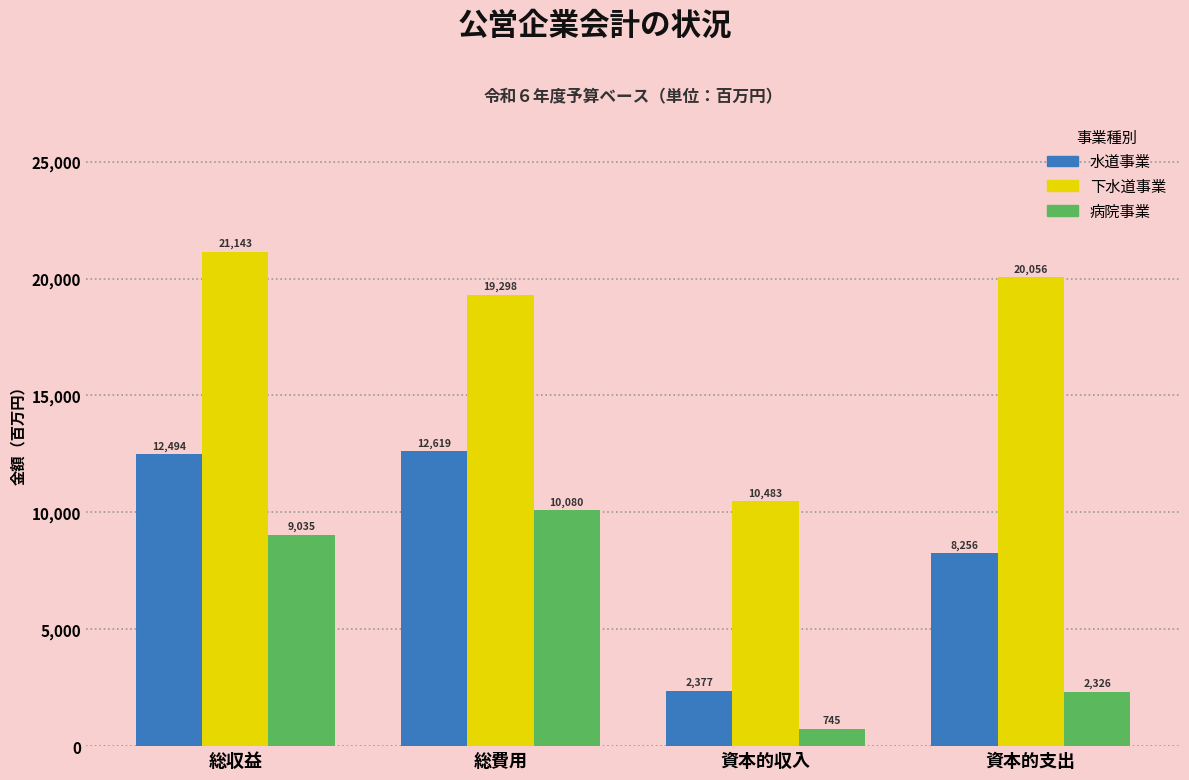

Reading right to left, transcribe all the data shown in this chart.

水道事業: 8256	2377	12619	12494
下水道事業: 20056	10483	19298	21143
病院事業: 2326	745	10080	9035